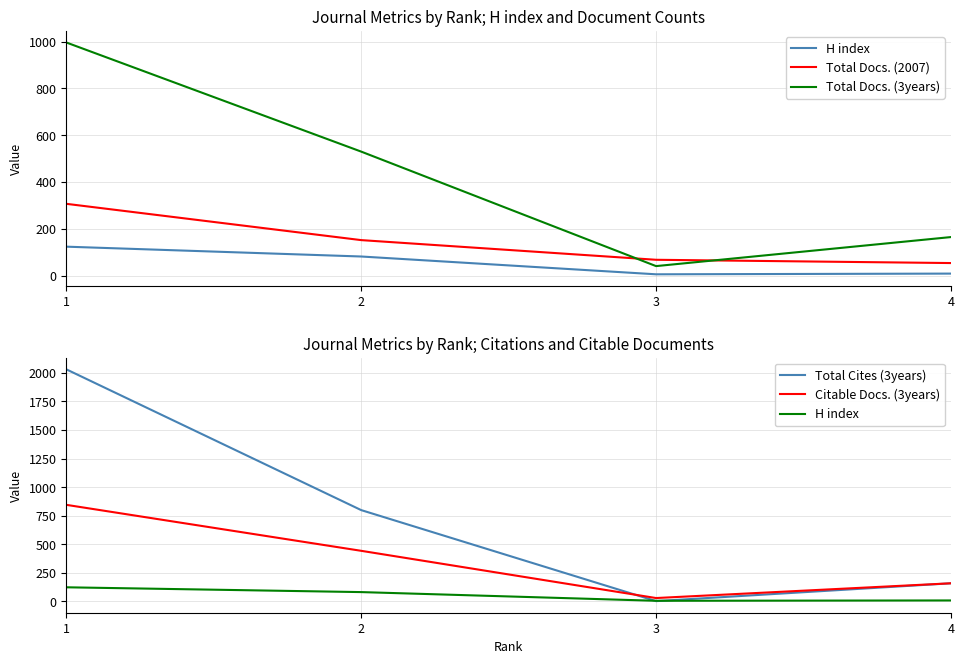

Is this an area chart (filled region under the line)?

No